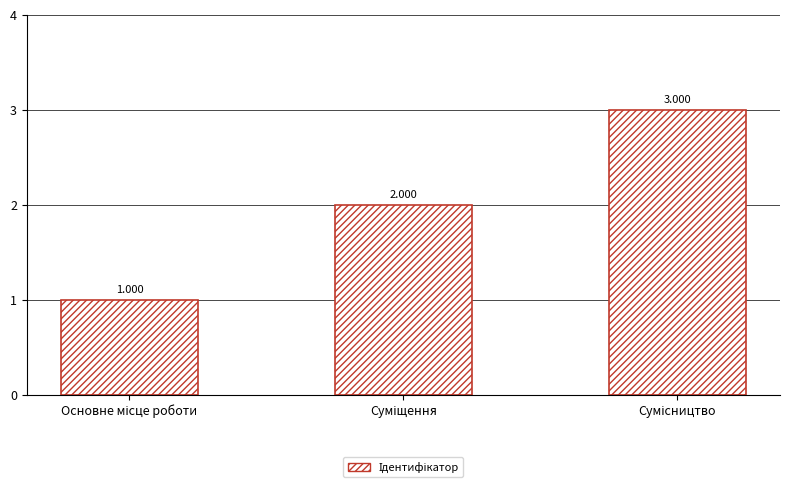

List the labels in order of value, smallest first.

Основне місце роботи, Суміщення, Сумісництво